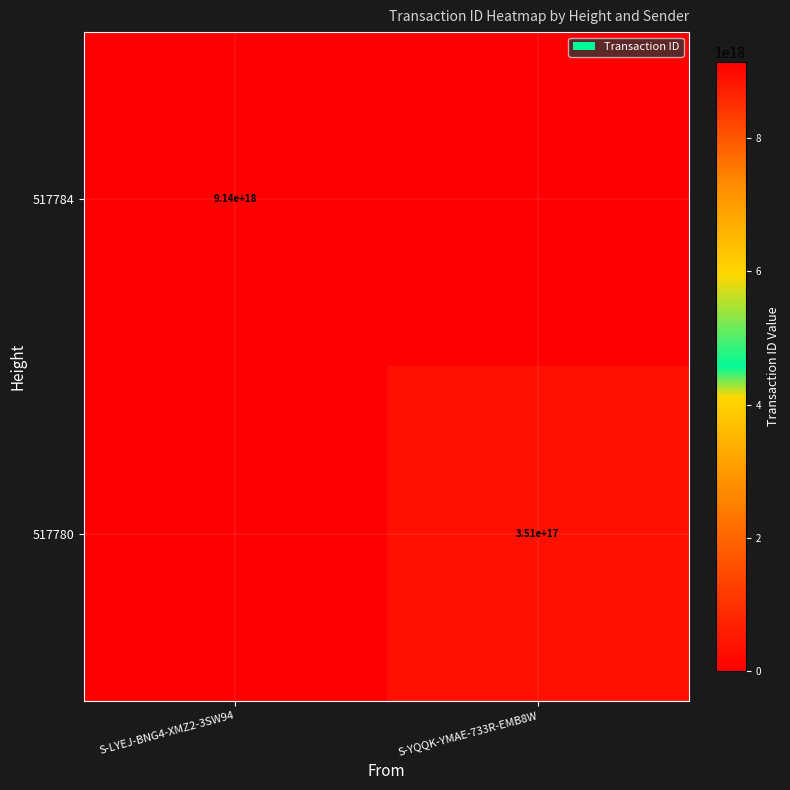

Is it true that 517784 equals 5172518977699537920 at S-LYEJ-BNG4-XMZ2-3SW94?

False